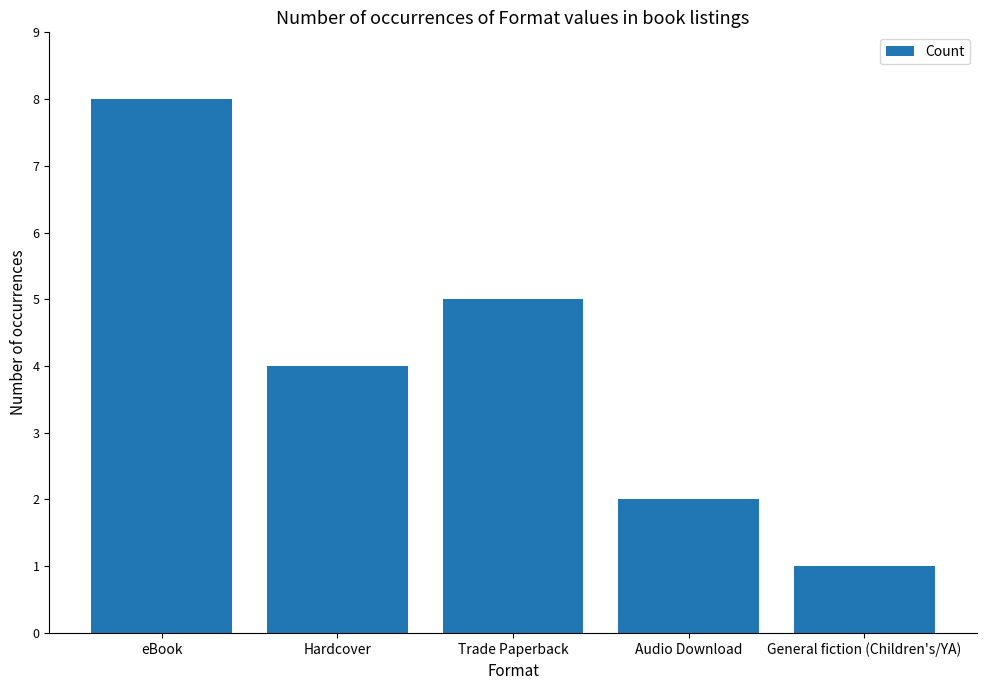

Count the number of data series in this chart.

1